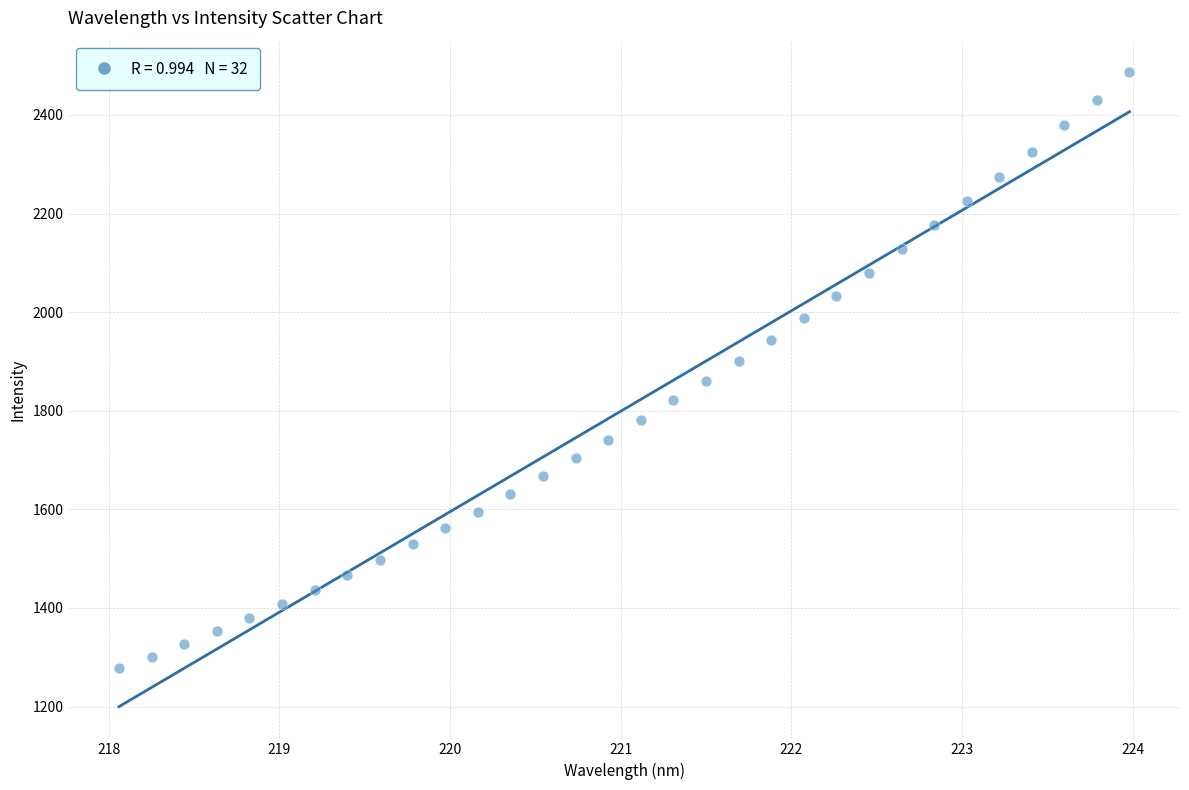

What is the range of X values (max minus min)?

5.9